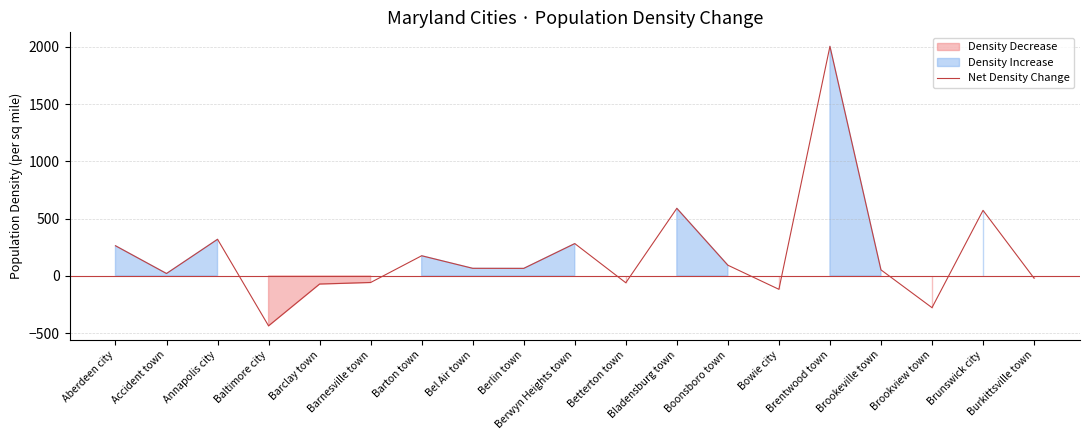

Count the number of values greater than 65.

10